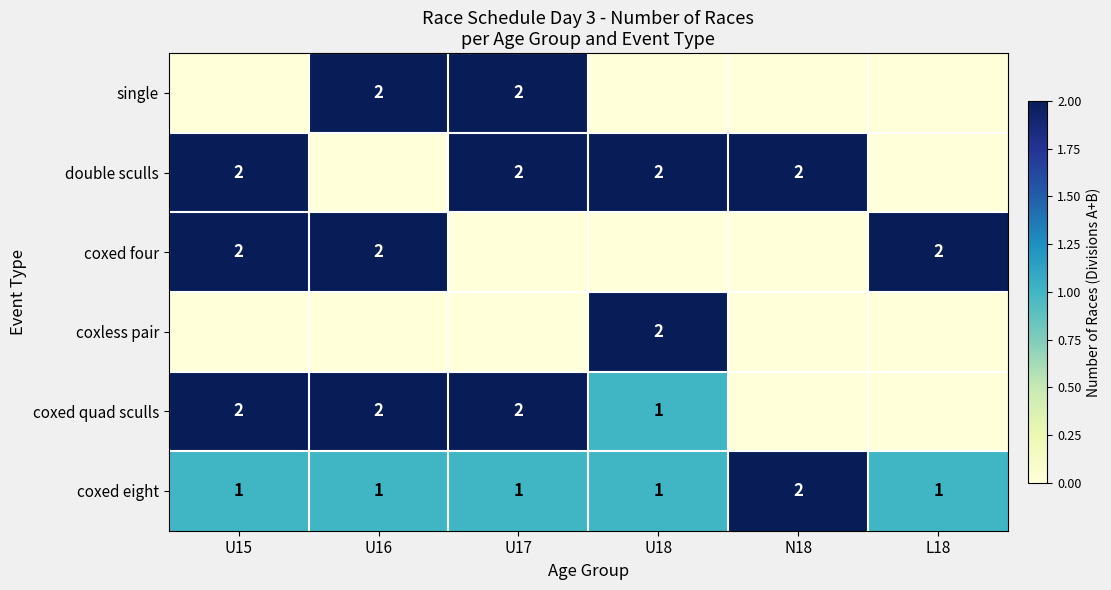

How many series are shown in this chart?

6